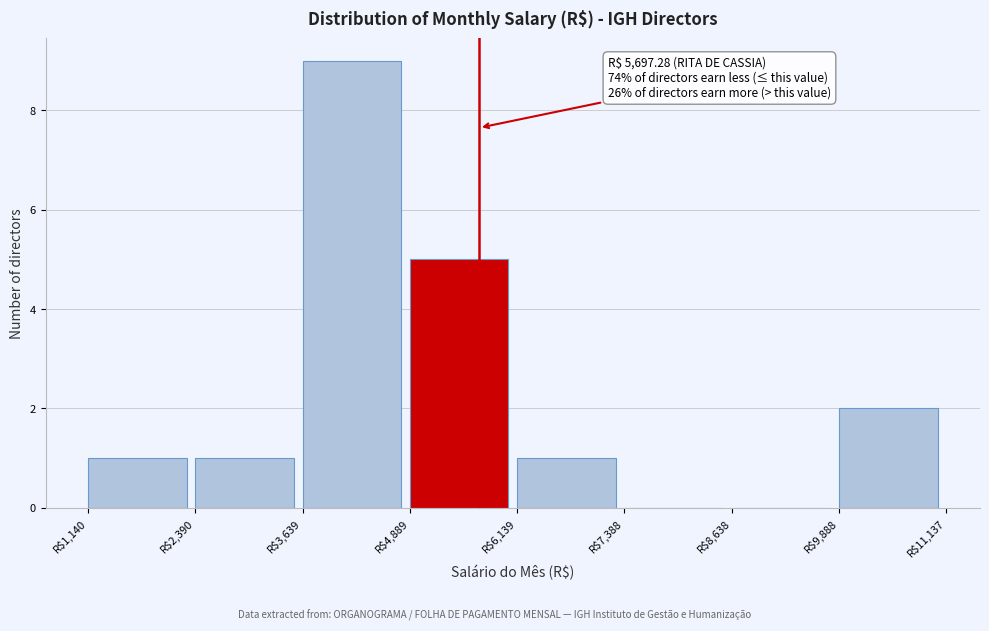

Over which range of the x-axis is the bar tallest?

3600 to 4800